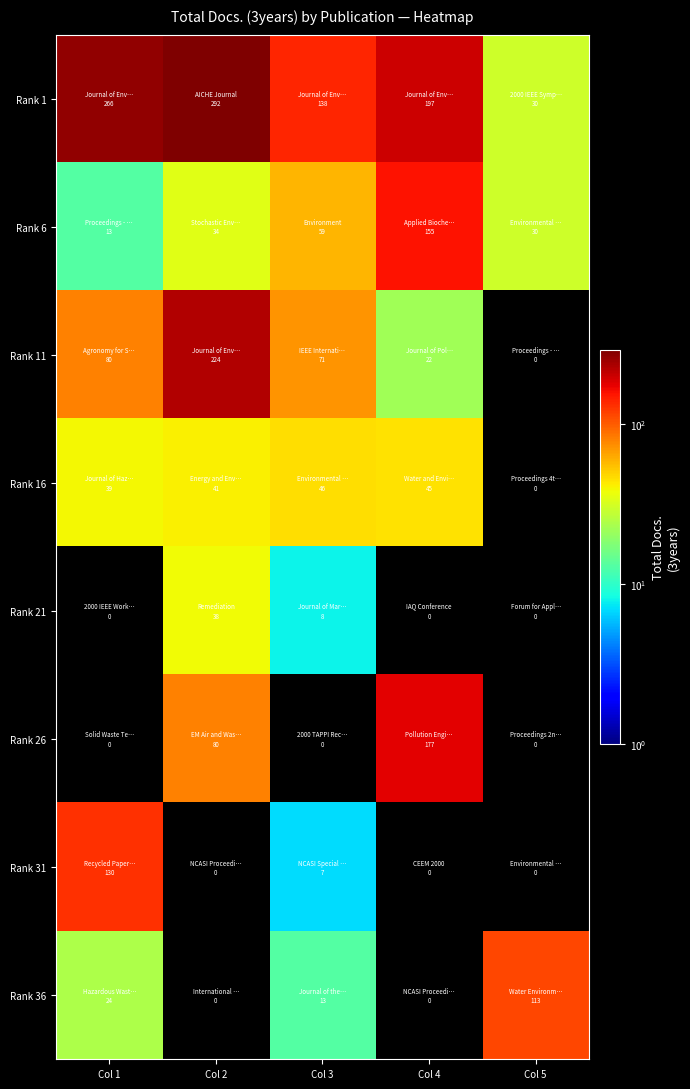

Which series has the largest range (max minus min)?

Rank 1